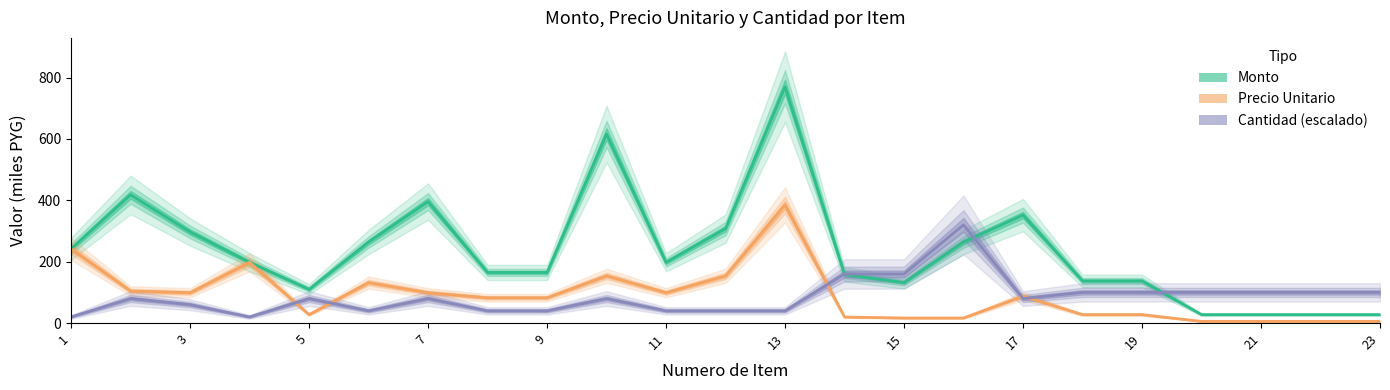

Reading right to left, transcribe all the data shown in this chart.

Monto (×1000 PYG): 27.5	27.5	27.5	27.5	137.5	137.5	352.0	264.0	132.0	158.4	770.0	308.0	198.0	616.0	165.0	165.0	396.0	264.0	110.0	198.0	297.0	418.0	242.0
Precio Unitario (×1000 PYG): 5.5	5.5	5.5	5.5	27.5	27.5	88.0	16.5	16.5	19.8	385.0	154.0	99.0	154.0	82.5	82.5	99.0	132.0	27.5	198.0	99.0	104.5	242.0
Cantidad (×20 PYG scale): 100.0	100.0	100.0	100.0	100.0	100.0	80.0	320.0	160.0	160.0	40.0	40.0	40.0	80.0	40.0	40.0	80.0	40.0	80.0	20.0	60.0	80.0	20.0